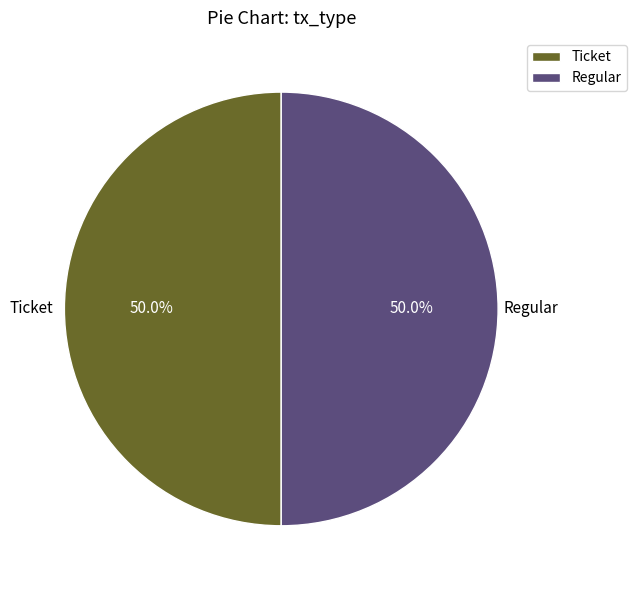

What is the ratio of the value at Regular to the value at Ticket?

1.0